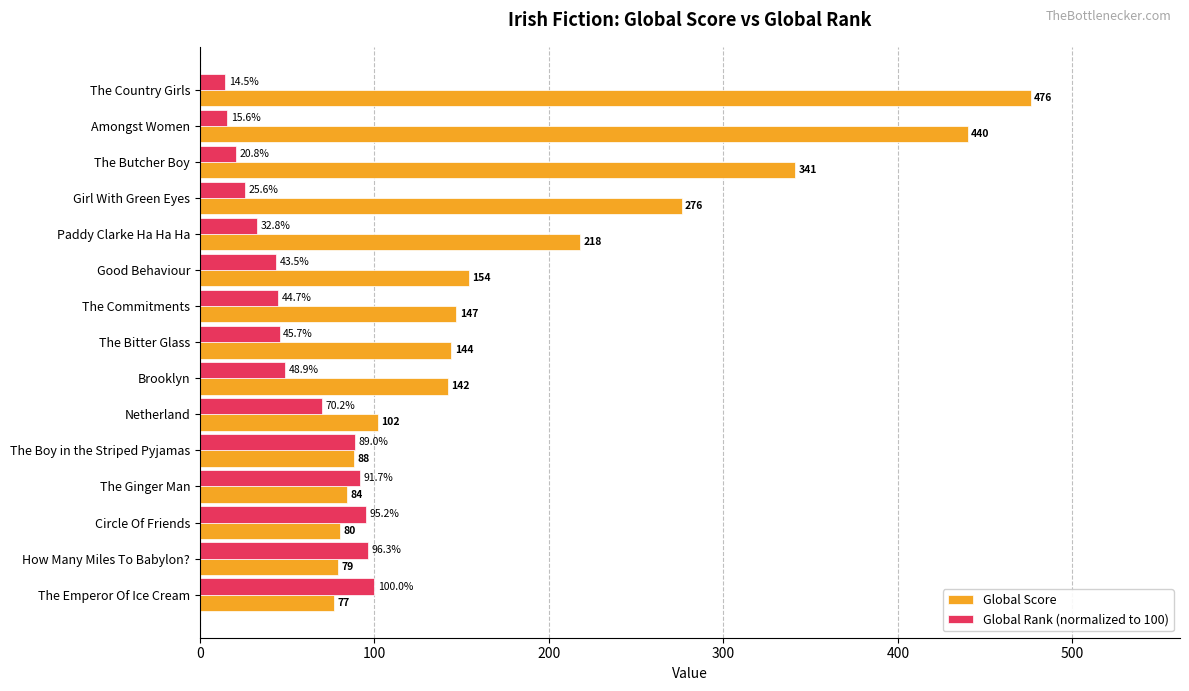

Where is Global Rank (normalized to 100) nearest to the value 57?

Brooklyn